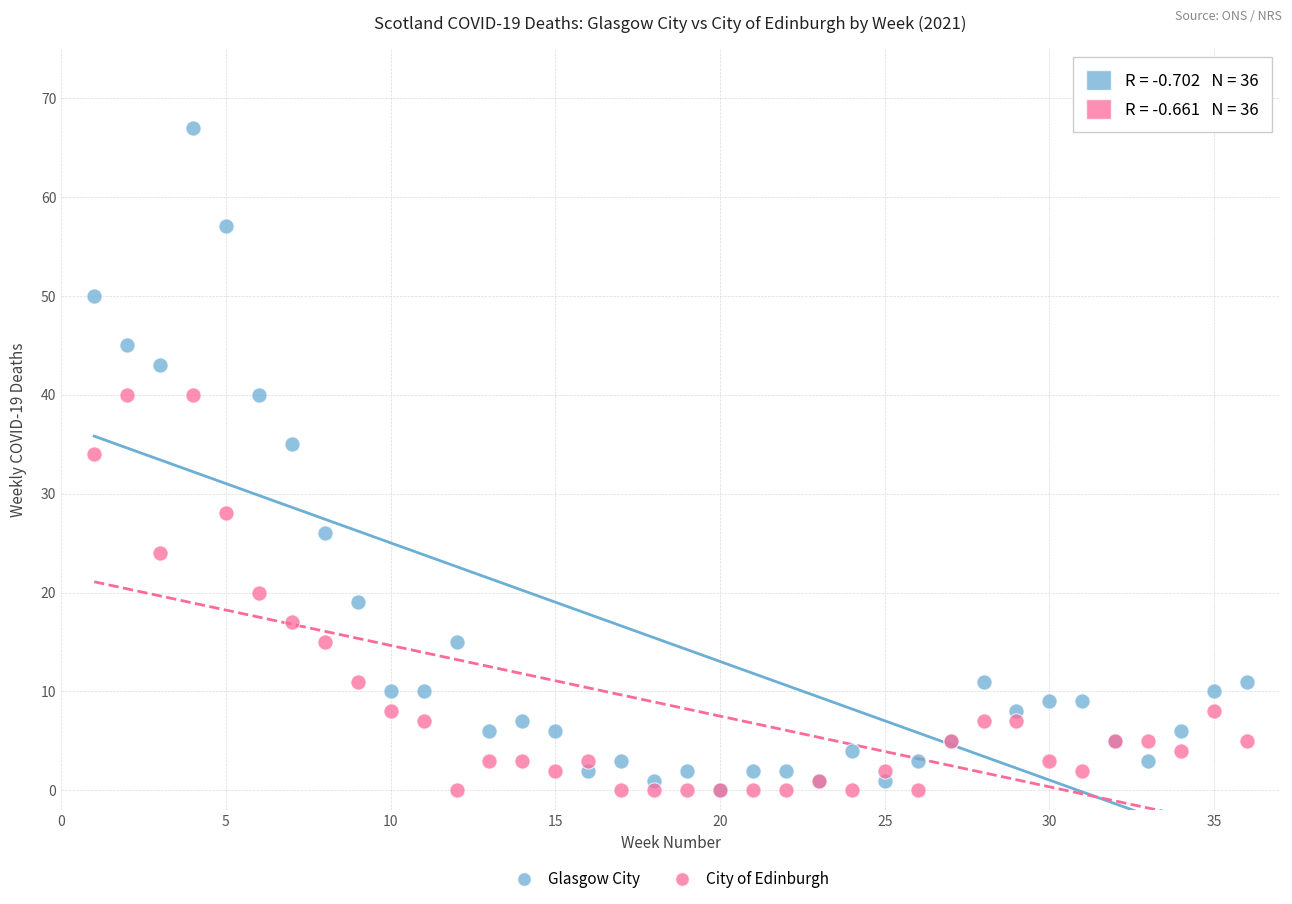

Across all series, what Y value is closest to 33?

34